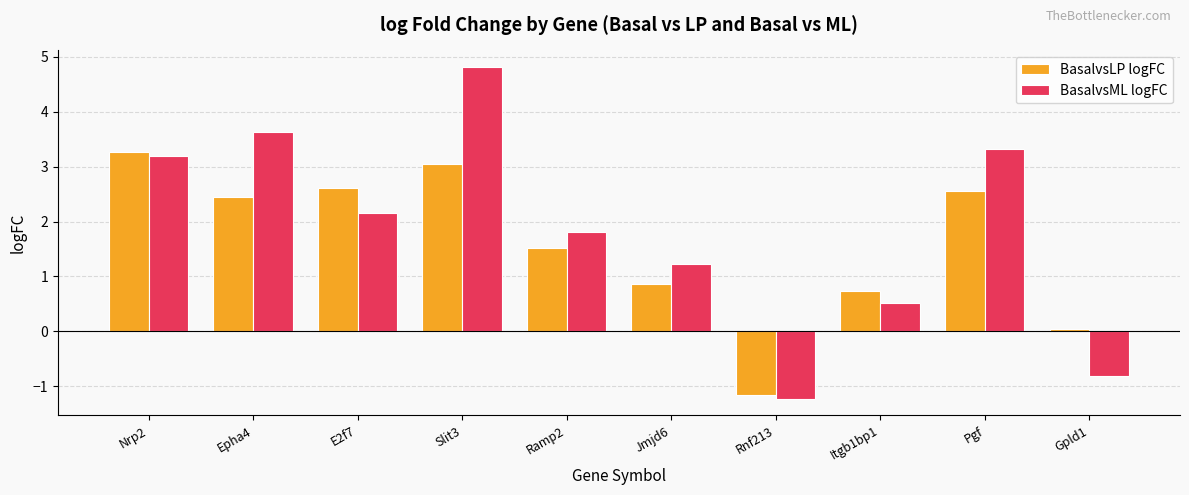

What are all the series names shown in the legend?

BasalvsLP logFC, BasalvsML logFC